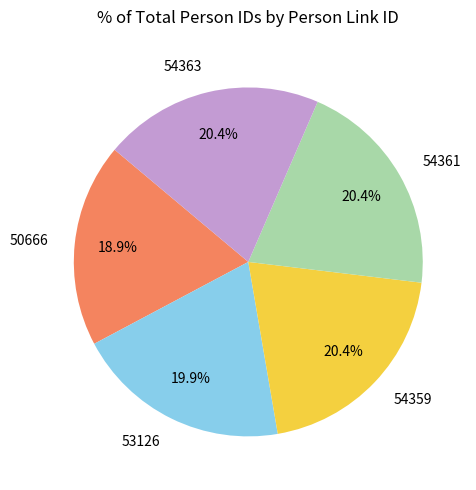

Does 50666 represent more than half of the total?

No